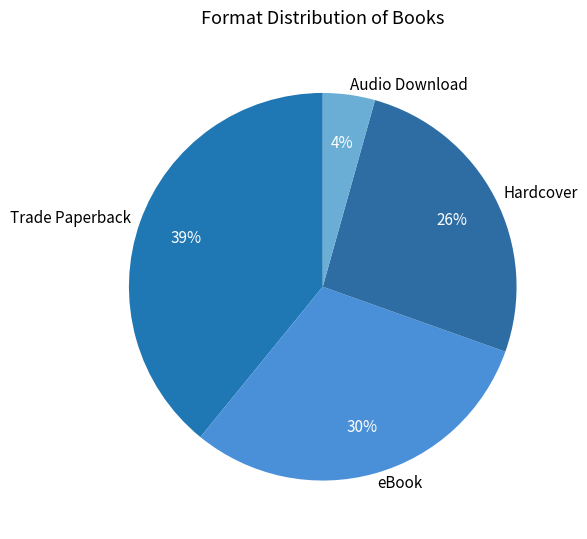

Rank the categories by value from lowest to highest.

Audio Download, Hardcover, eBook, Trade Paperback